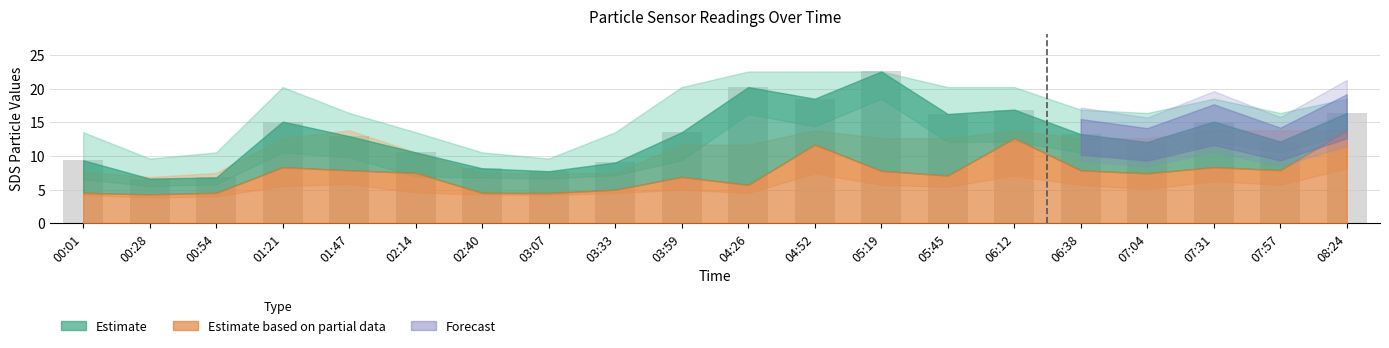

True or false: the data shows 6.8 at 00:54.

True